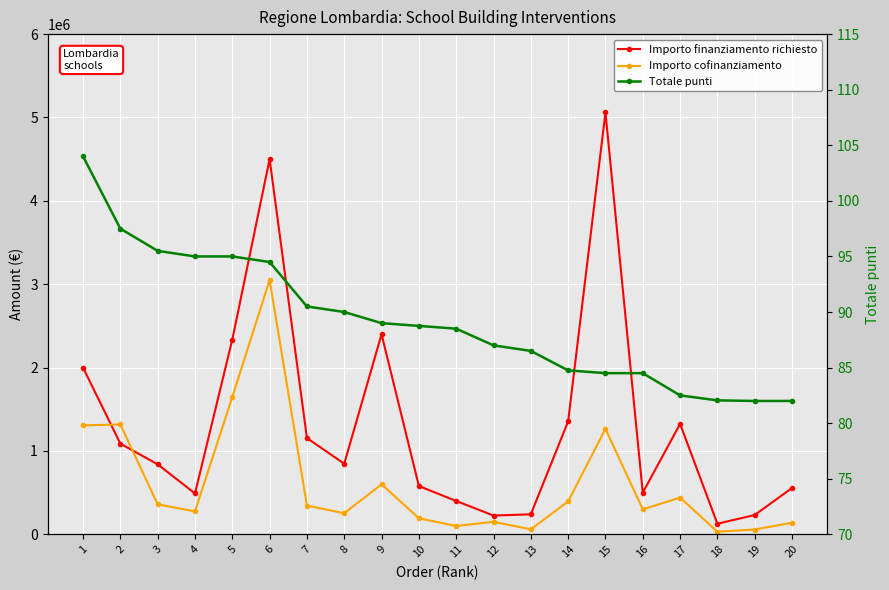

The Importo finanziamento richiesto series shows 304456.3 at 16. True or false?

False